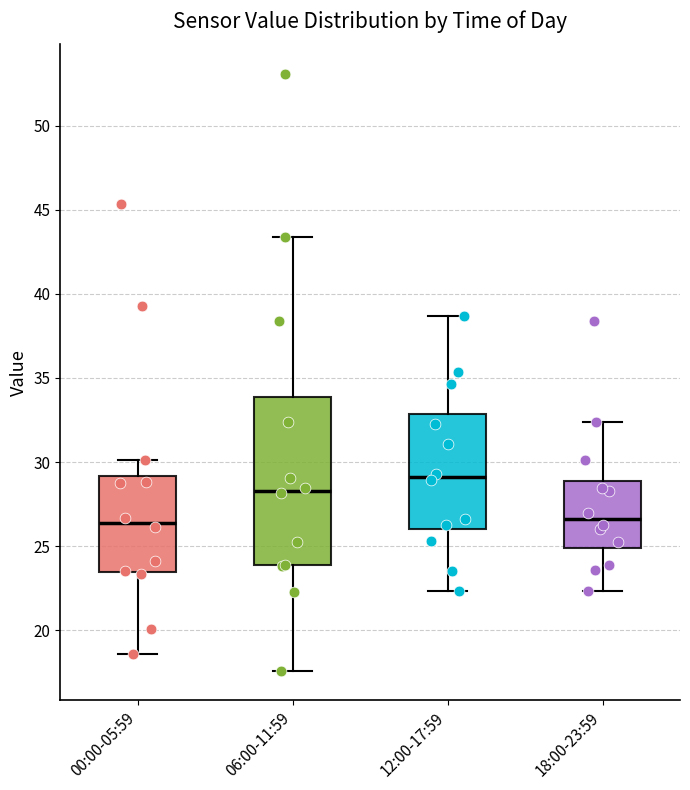

Reading left to right, transcribe this box plot: for each box, give where its median line is, the range the box spans, and where its two whiskers end, as read against the y-axis. The values are not printed on the chart, so give them approximately, as read against the axis.

00:00-05:59: median 26.5, box 23.5 to 29.0, whiskers 18.5 to 30.0
06:00-11:59: median 28.5, box 24.0 to 34.0, whiskers 17.5 to 43.5
12:00-17:59: median 29.0, box 26.0 to 33.0, whiskers 22.5 to 38.5
18:00-23:59: median 26.5, box 25.0 to 29.0, whiskers 22.5 to 32.5